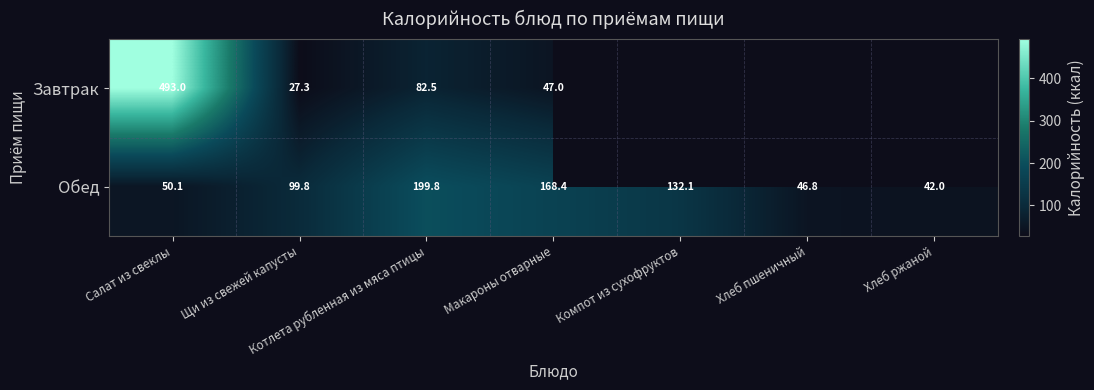

Which has a higher value, Хлеб ржаной or Макароны отварные?

Макароны отварные